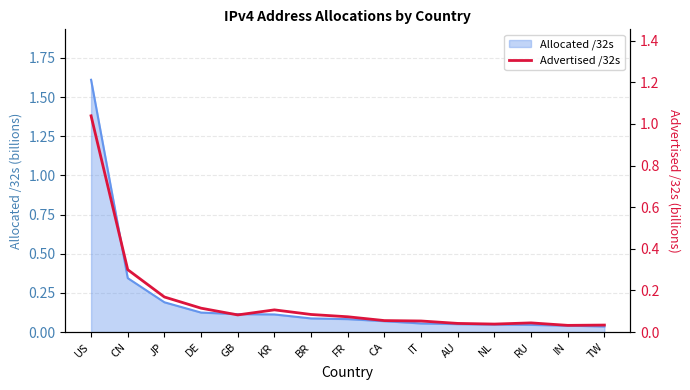

List the labels in order of value, largest first.

US, CN, JP, DE, KR, BR, GB, FR, CA, IT, RU, AU, NL, TW, IN